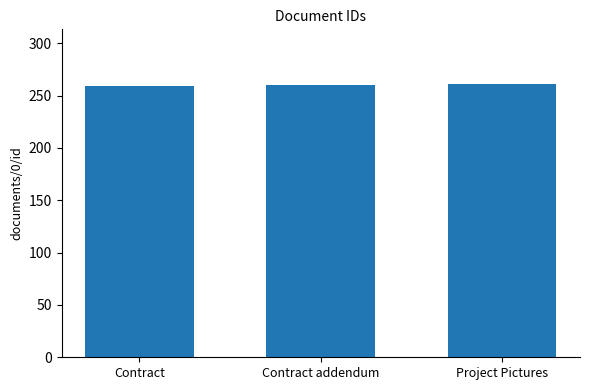

What is the approximate value at Project Pictures?

261